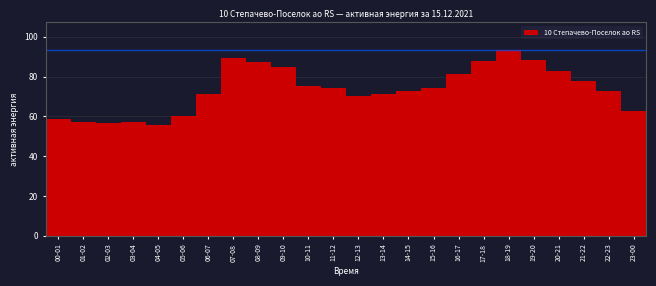

Is it true that the value at 12-13 is 70.4?

True